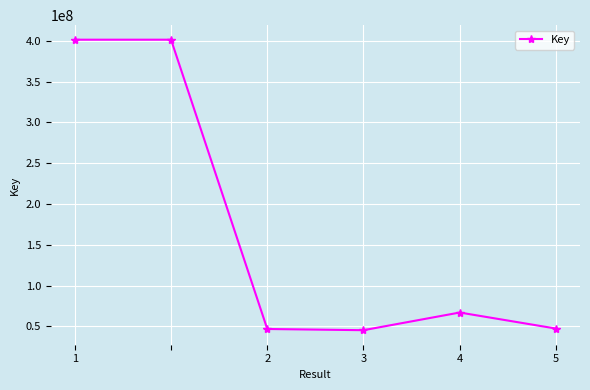

What is the value of the 1st point from the left?

401374459